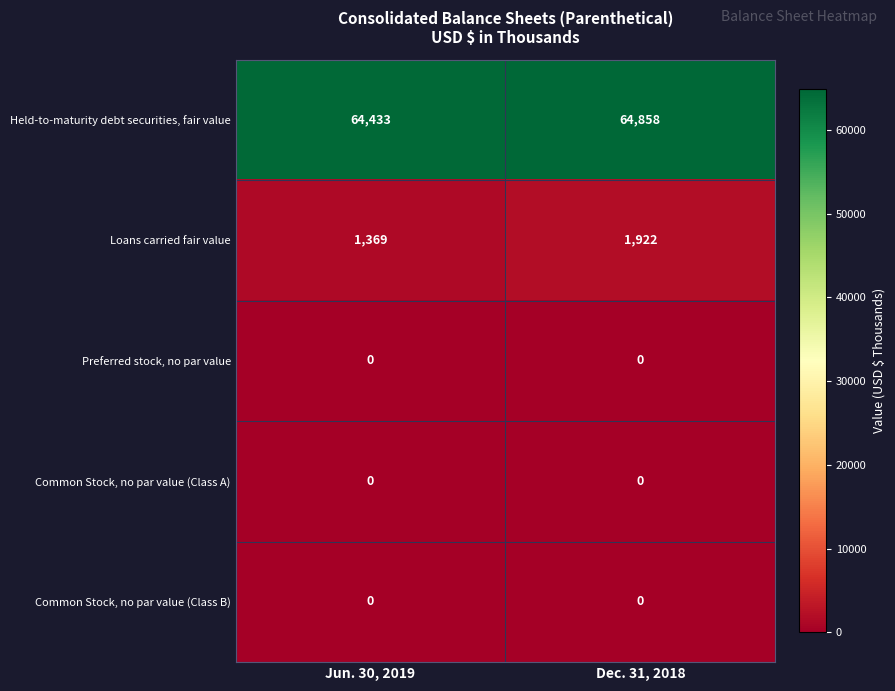

Which label corresponds to the largest value in the chart?

Dec. 31, 2018